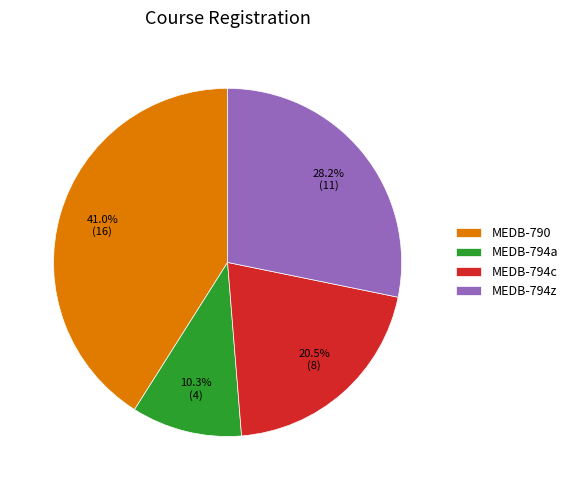

Count the number of slices in the pie.

4